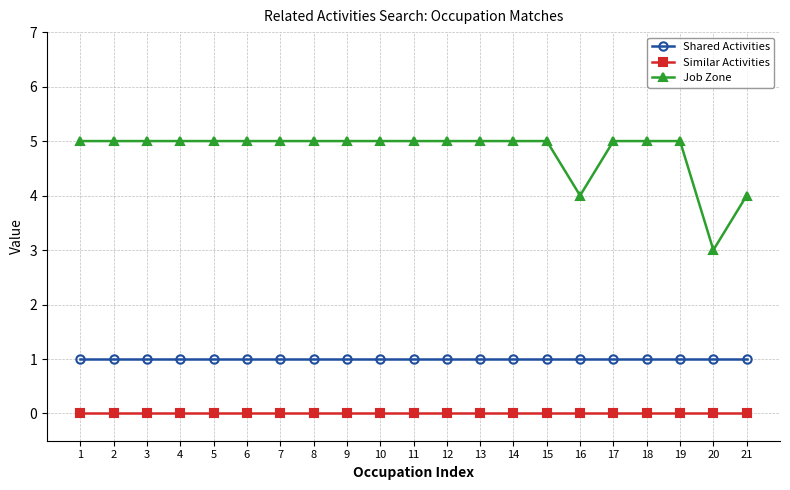

Is it true that Job Zone equals 3 at 5?

False